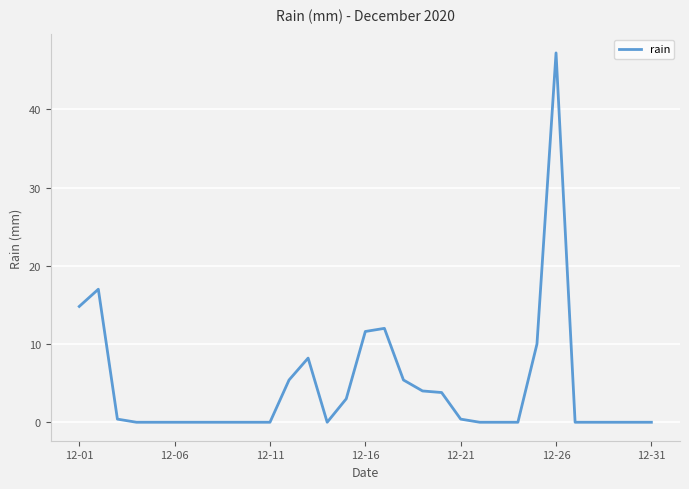

What is the maximum value shown in the chart?

47.2